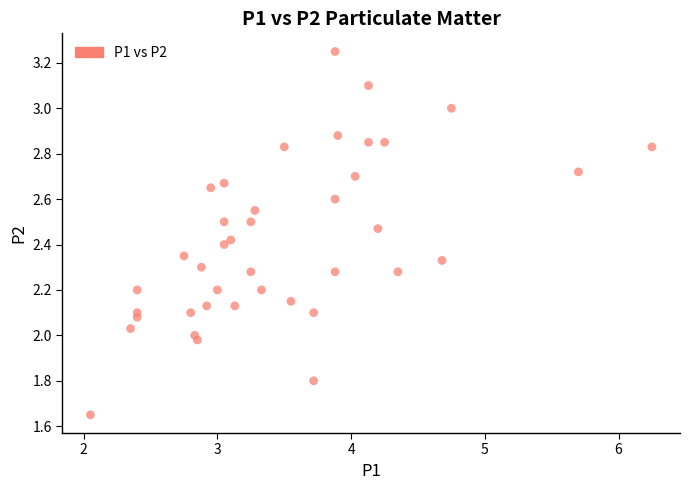

What is the range of X values (max minus min)?

4.2